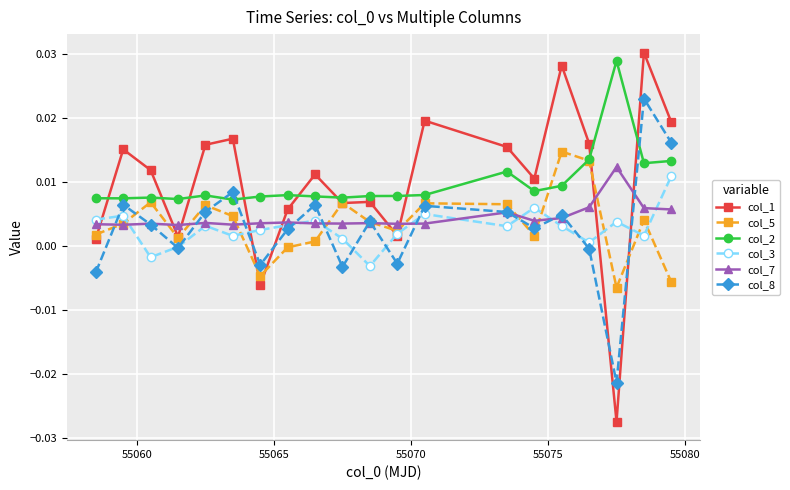

True or false: col_8 has more than 2 points higher than both neighbors.

True